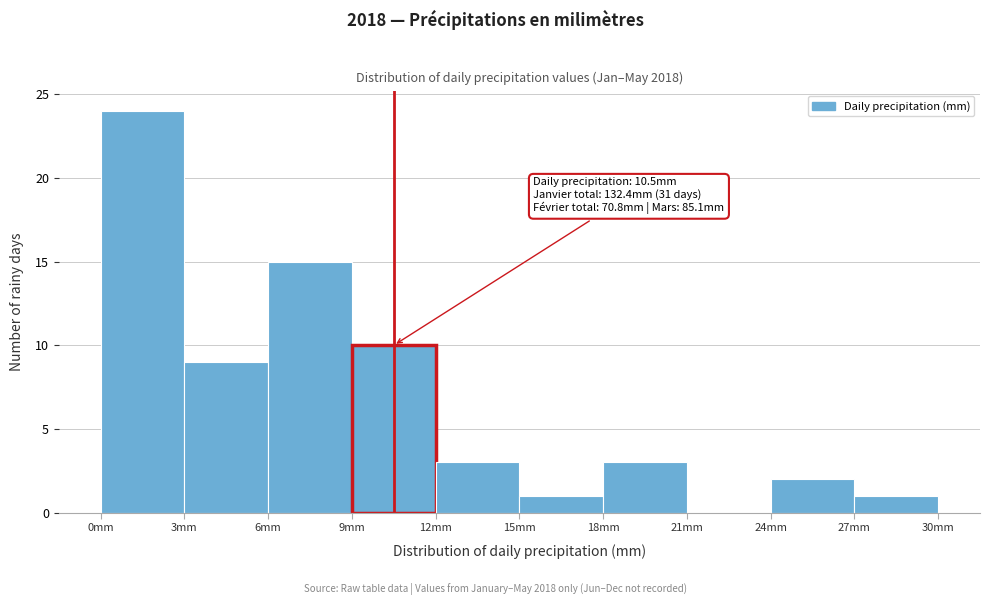

Which range on the x-axis has the tallest bar?

0 to 3